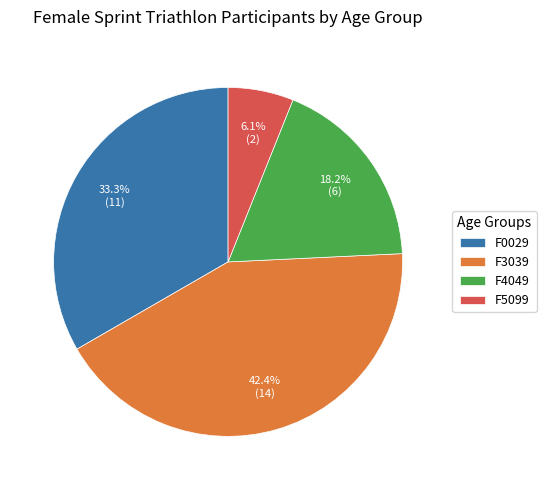

Combined, do F3039 and F4049 account for over 50%?

Yes